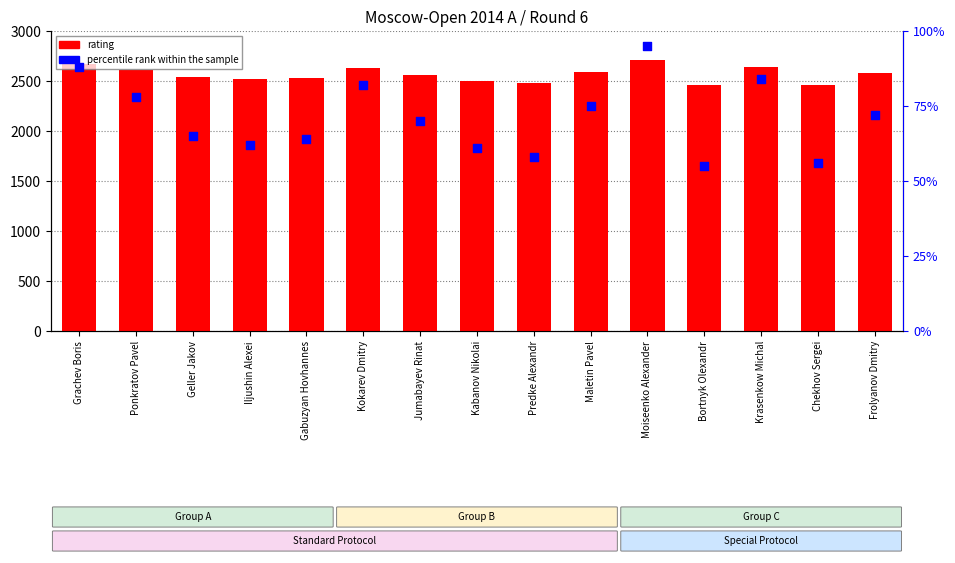

At how many categories does at least one series exceed 2481?

12